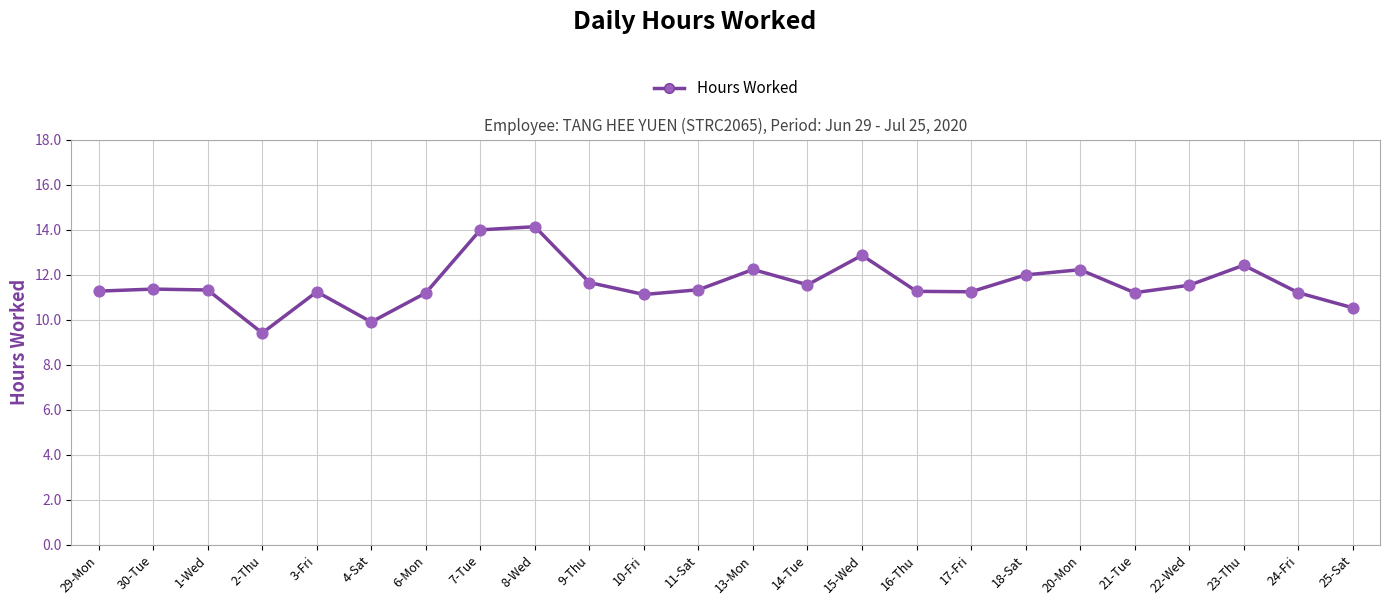

What is the change in value from 8-Wed to 9-Thu?

-2.5